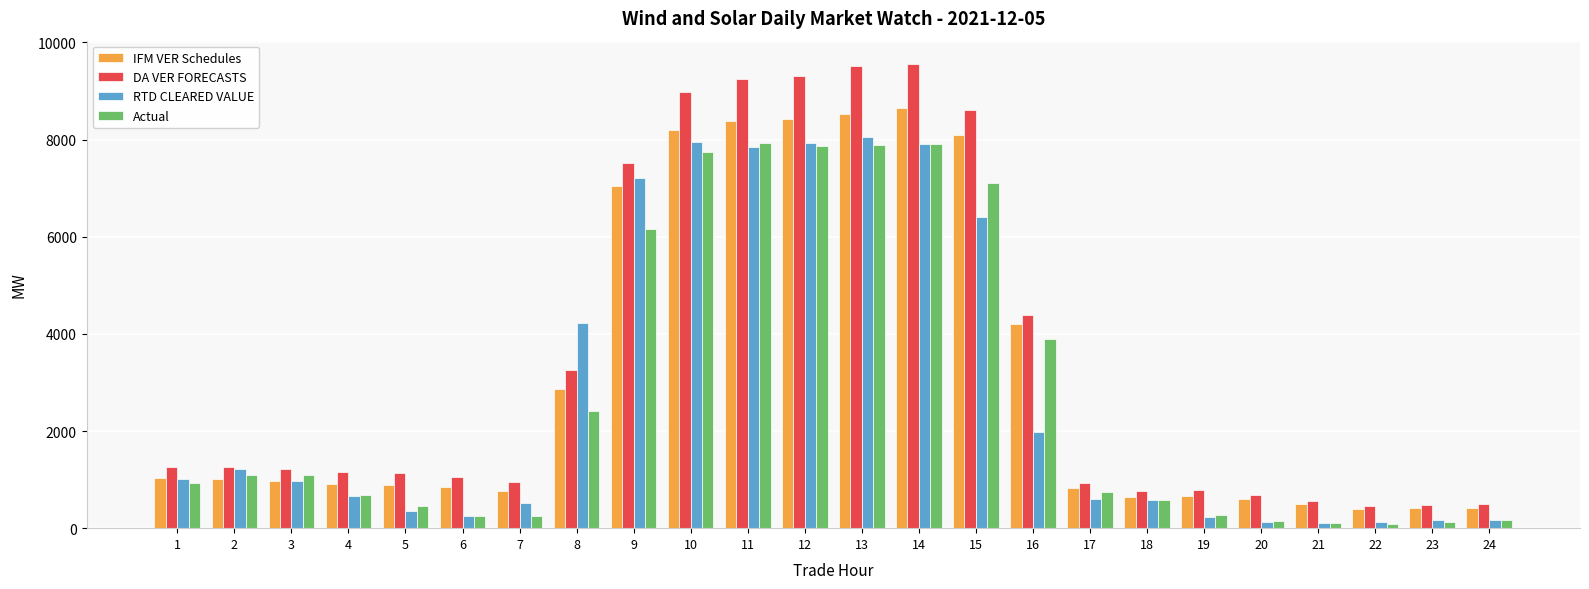

Is the value of DA VER FORECASTS at 9 greater than the value of IFM VER Schedules at 23?

Yes